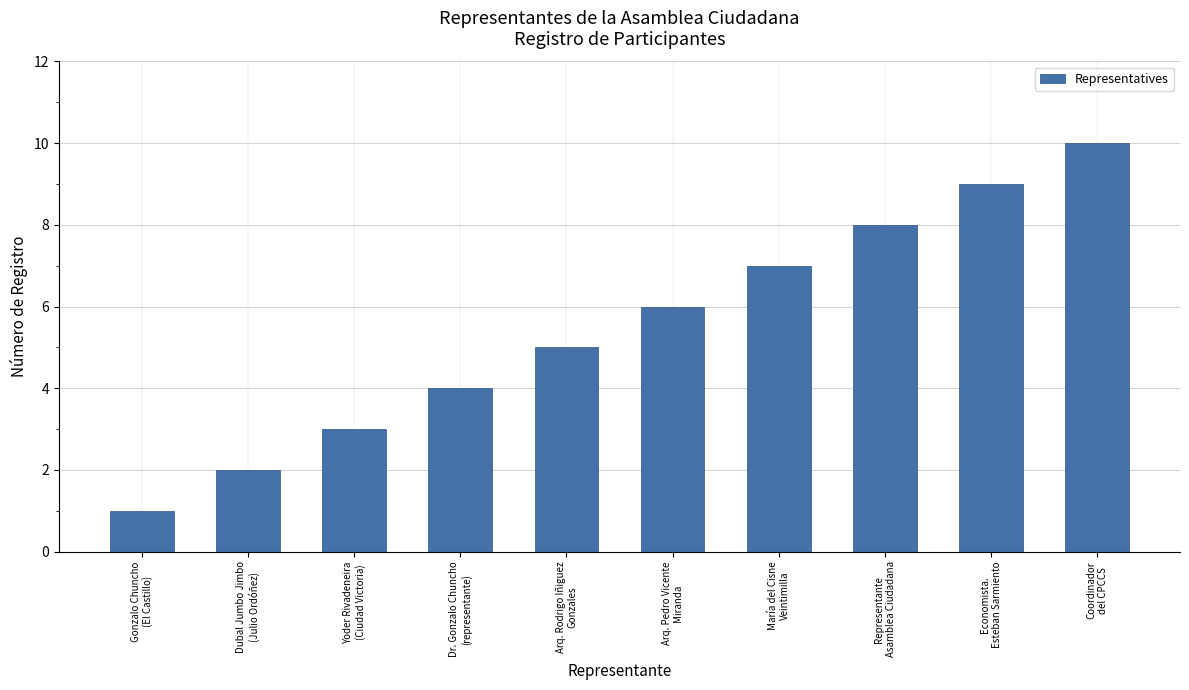

At which label is the value closest to 5?

Arq. Rodrigo Iñiguez
Gonzales